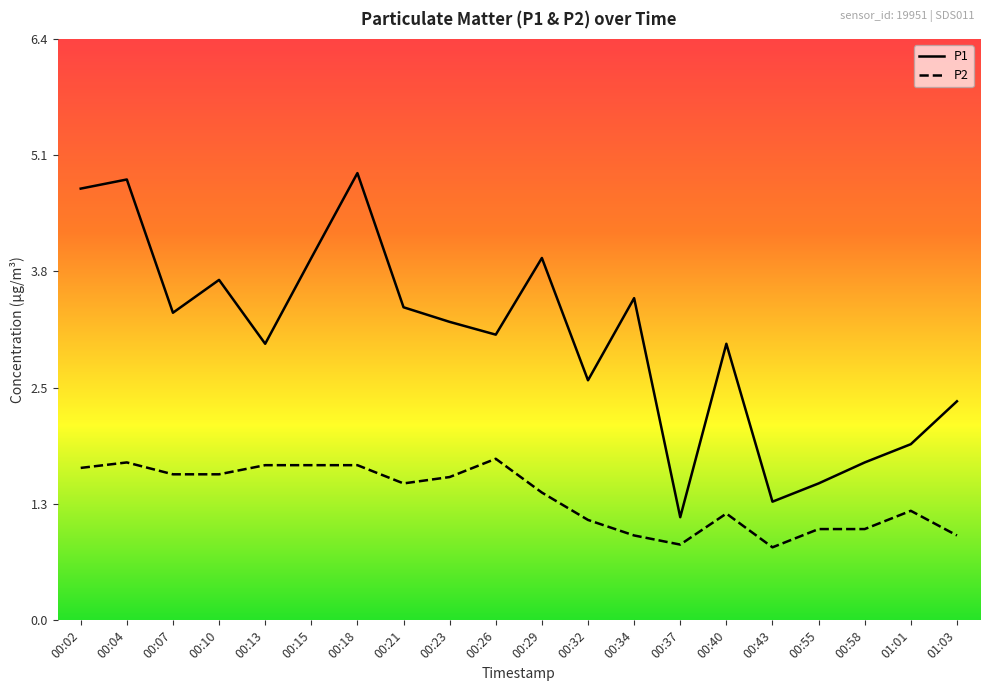

True or false: P1 and P2 cross at least once.

False